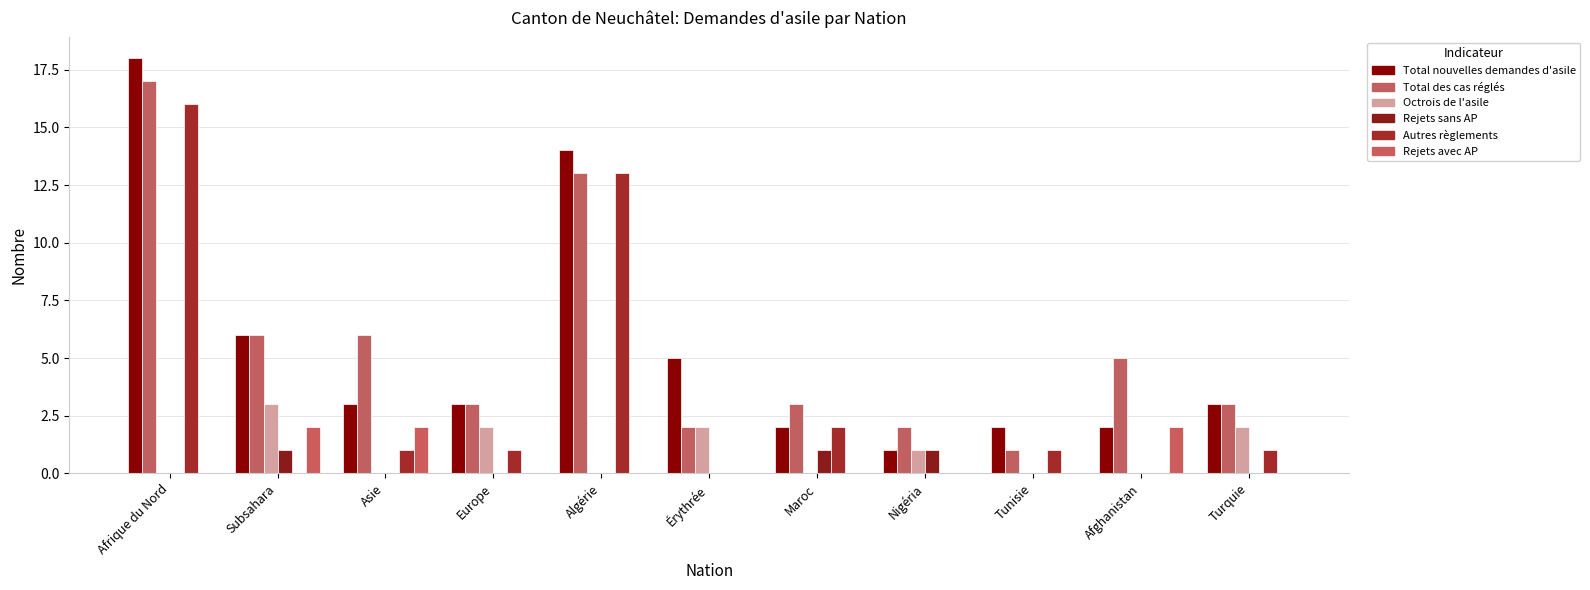

Reading left to right, transcribe all the data shown in this chart.

Total nouvelles demandes d'asile: 18	6	3	3	14	5	2	1	2	2	3
Total des cas réglés: 17	6	6	3	13	2	3	2	1	5	3
Octrois de l'asile: 0	3	0	2	0	2	0	1	0	0	2
Rejets sans AP: 0	1	0	0	0	0	1	1	0	0	0
Autres règlements: 16	0	1	1	13	0	2	0	1	0	1
Rejets avec AP: 0	2	2	0	0	0	0	0	0	2	0